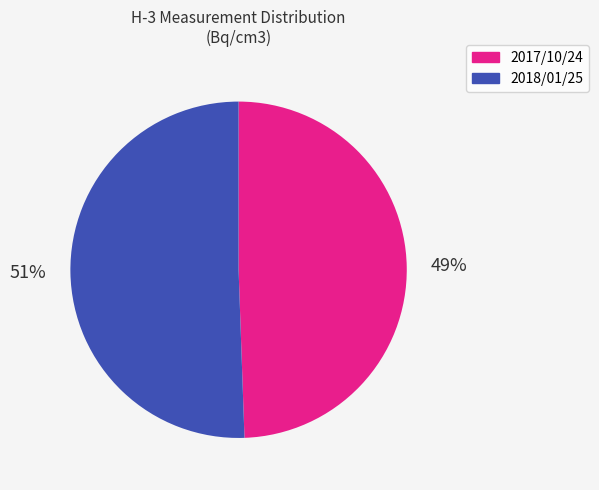

Which category has the smallest portion of the pie?

2017/10/24